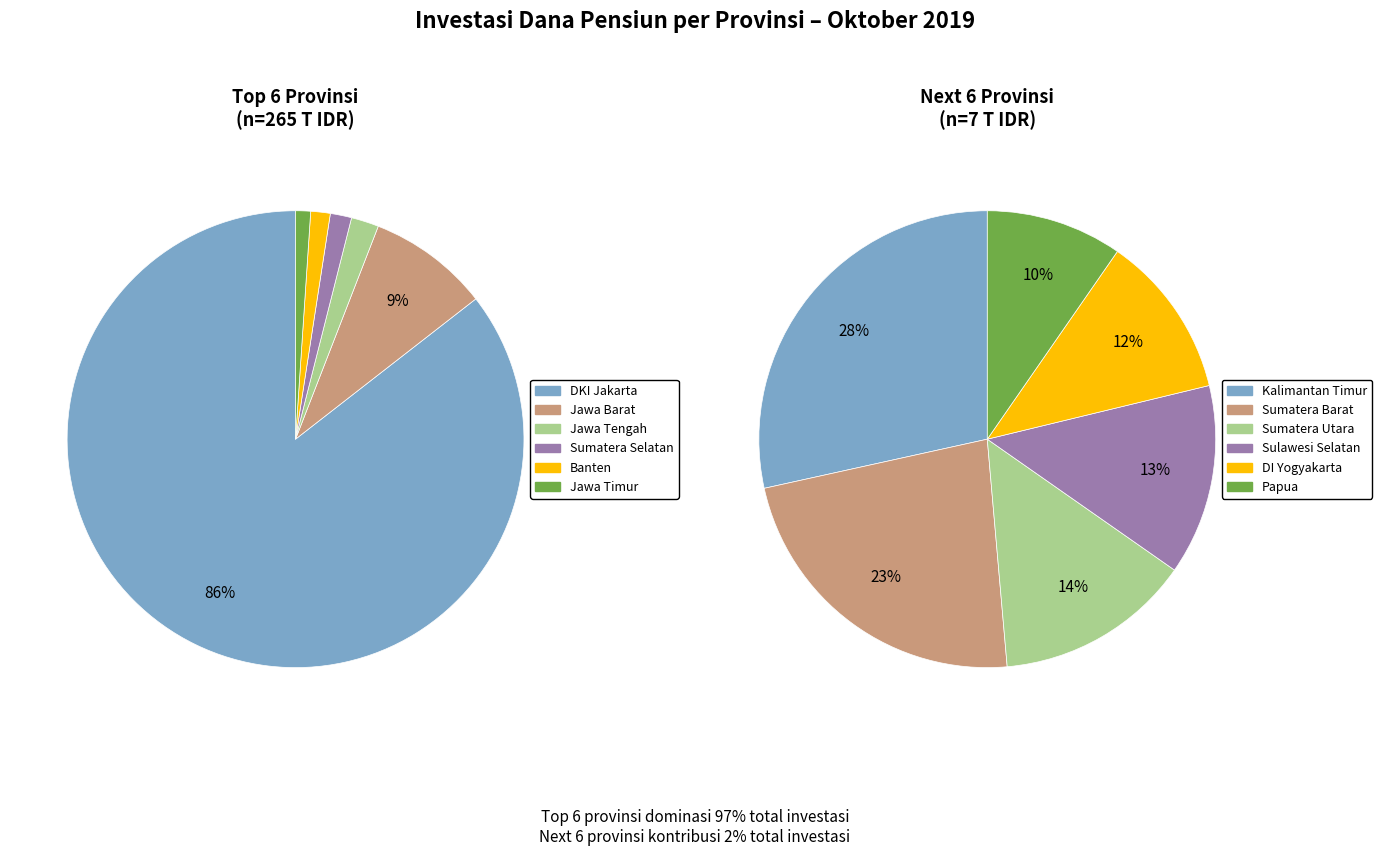

What is the change in value from Sumatera Utara to Sumatera Selatan?

+2980311810256.0